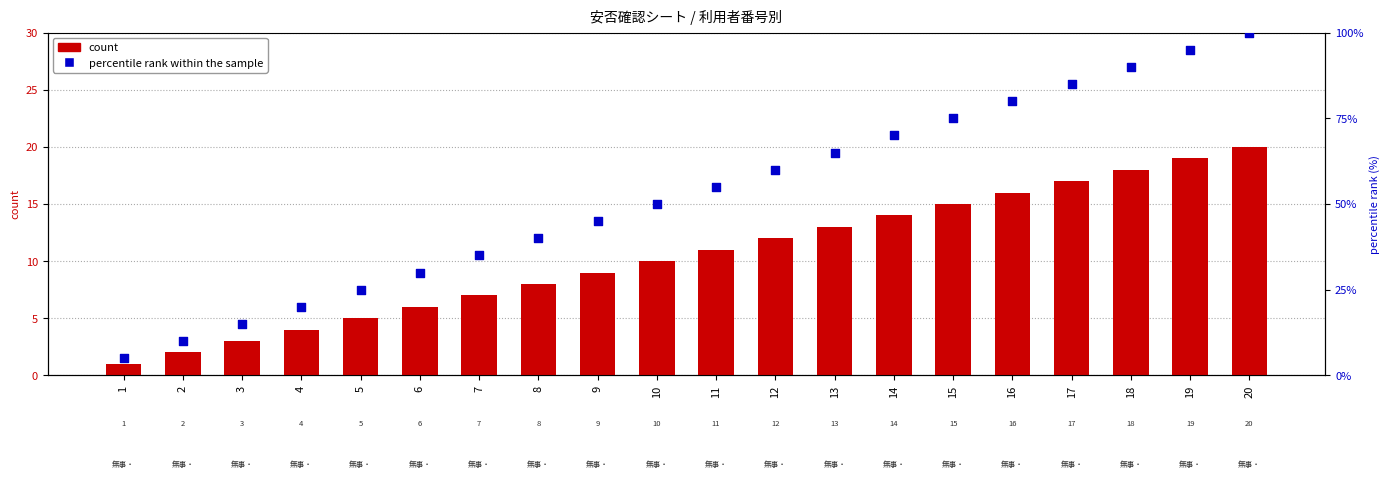

At how many categories does at least one series exceed 15?

17